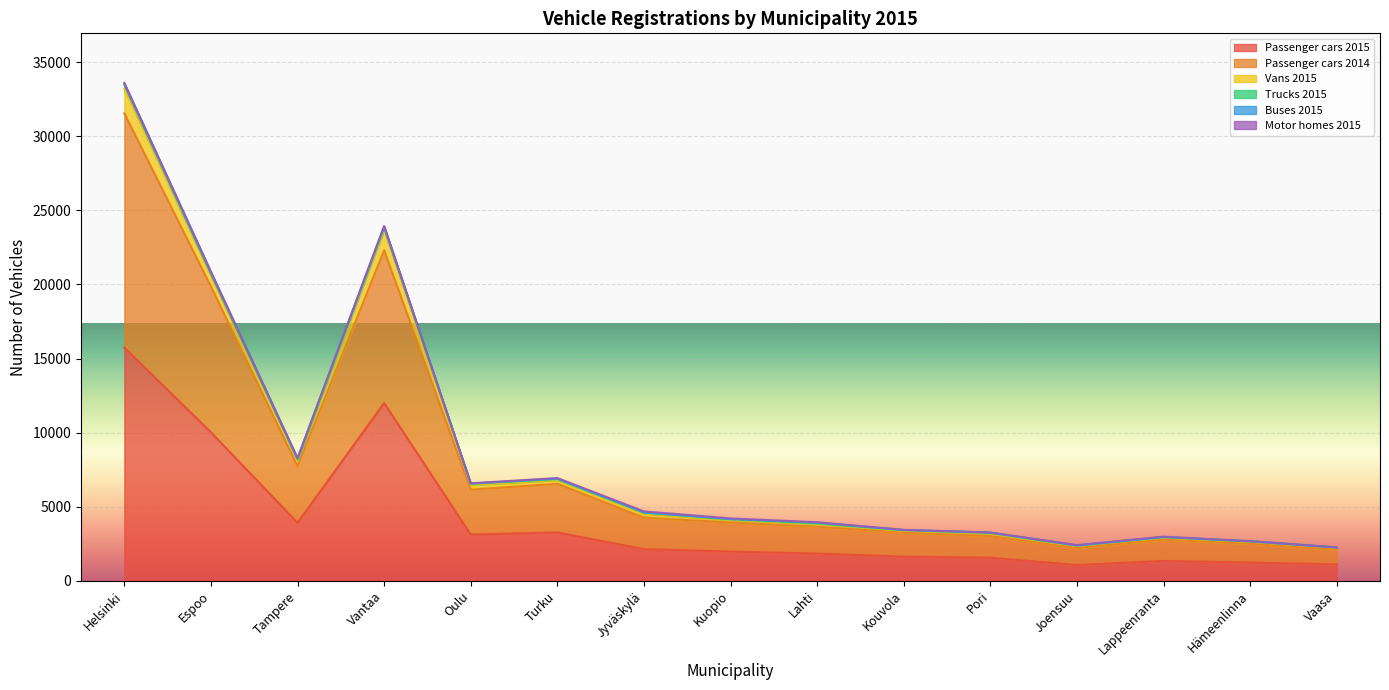

True or false: Passenger cars 2015 and Trucks 2015 intersect in this chart.

False